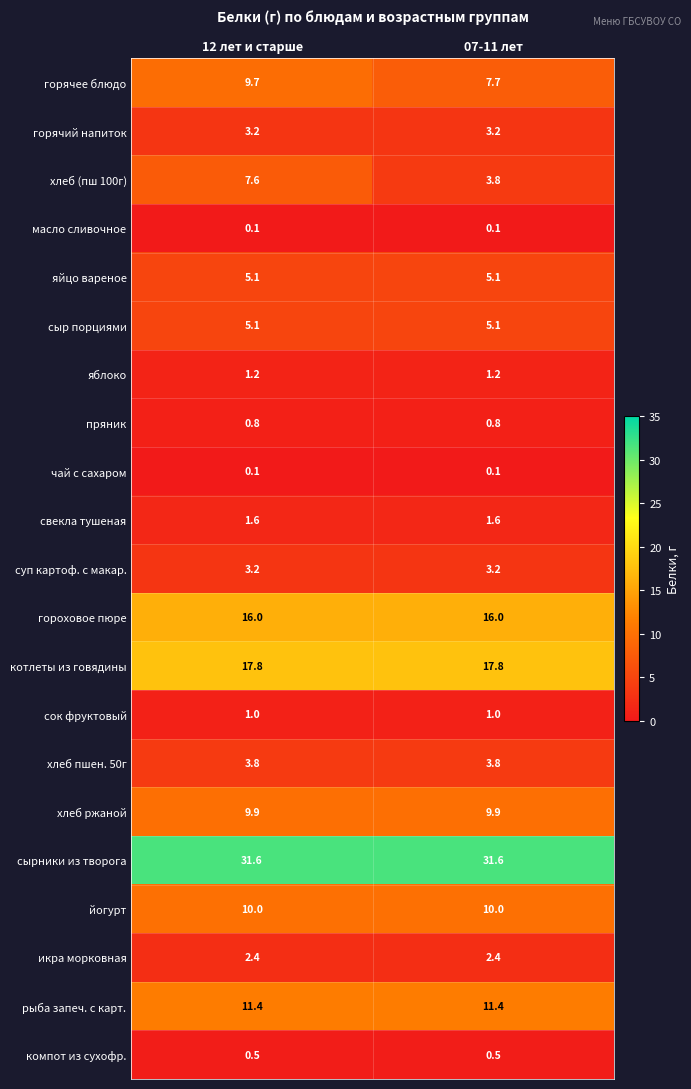

Which series changed the most between 12 лет и старше and 07-11 лет?

хлеб (пш 100г)